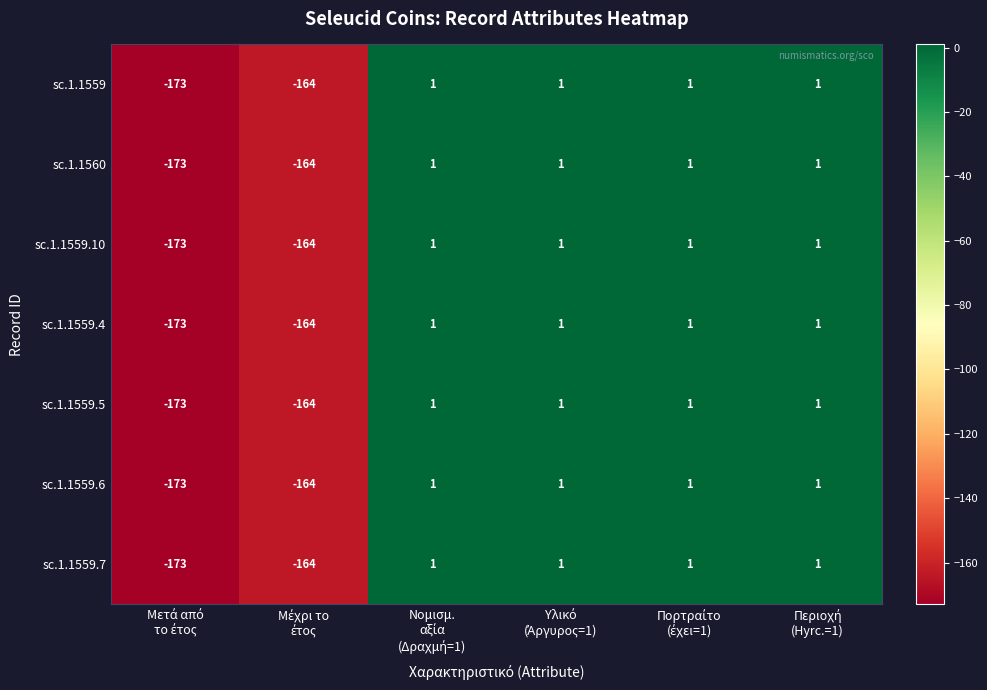

What is the difference between the maximum and minimum values in the sc.1.1559.10 series?

174